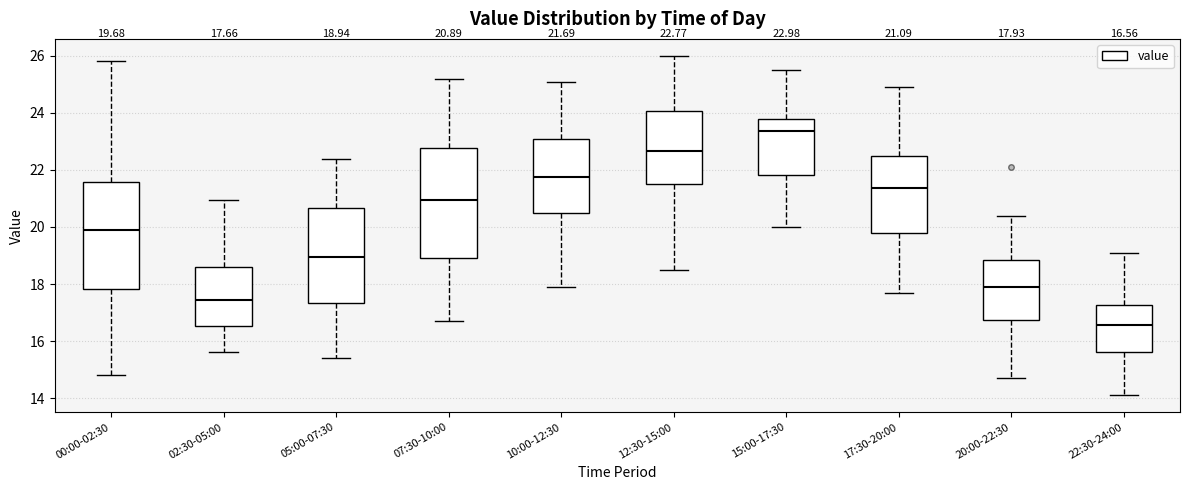

Which box's median line is the highest?

15:00-17:30